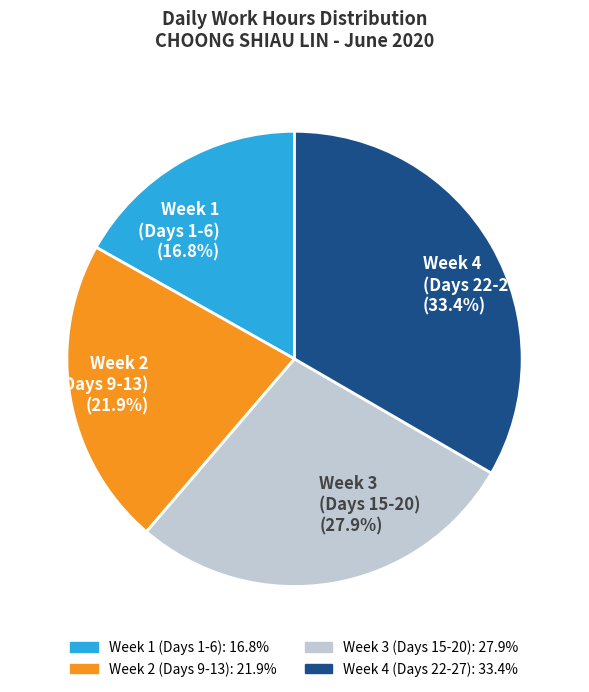

Which category has the biggest portion of the pie?

Week 4 (Days 22-27) (33.4%)